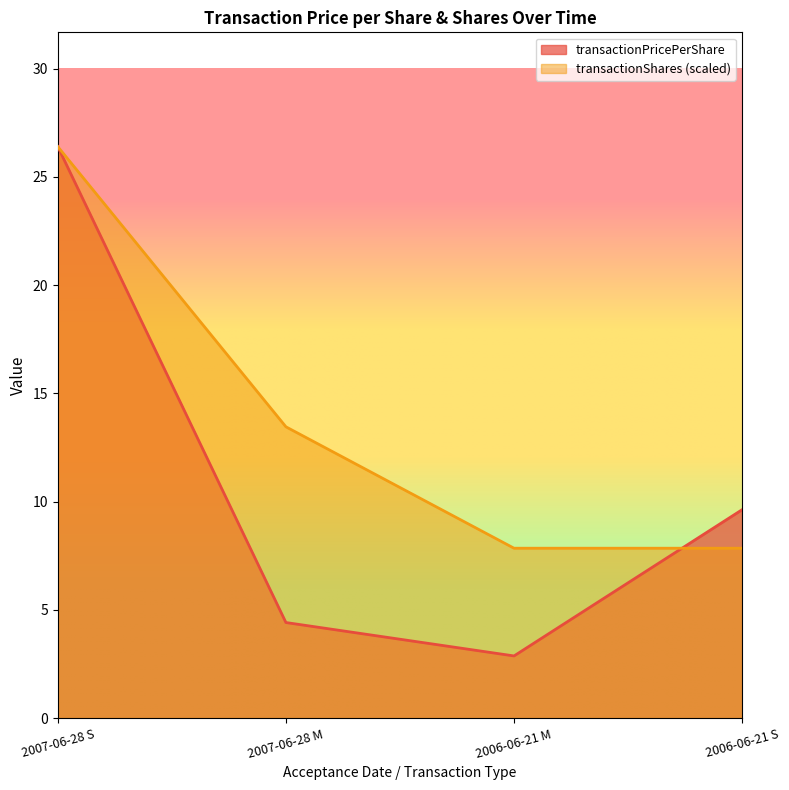

Where do transactionShares and transactionPricePerShare first cross each other?

2006-06-21 M and 2006-06-21 S